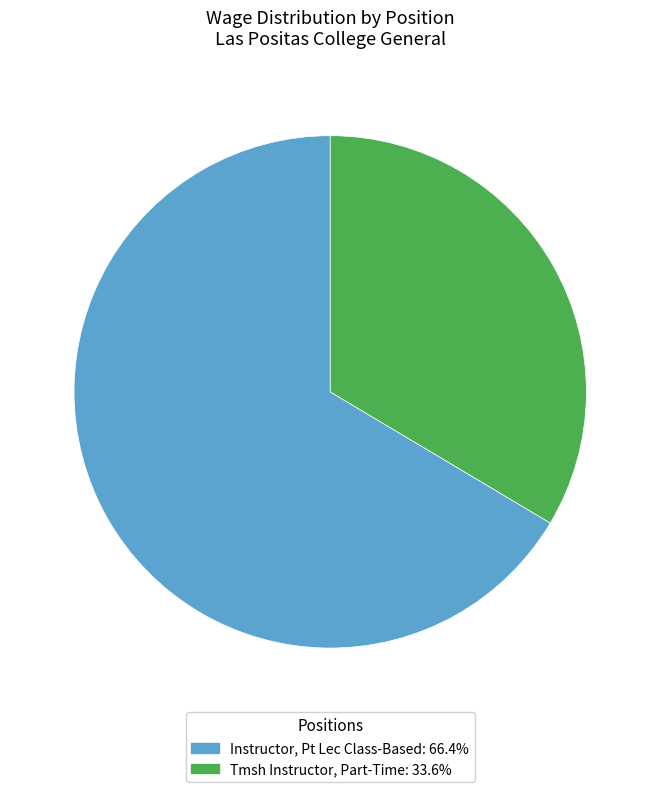

Does Tmsh Instructor, Part-Time account for over 50% of the chart?

No